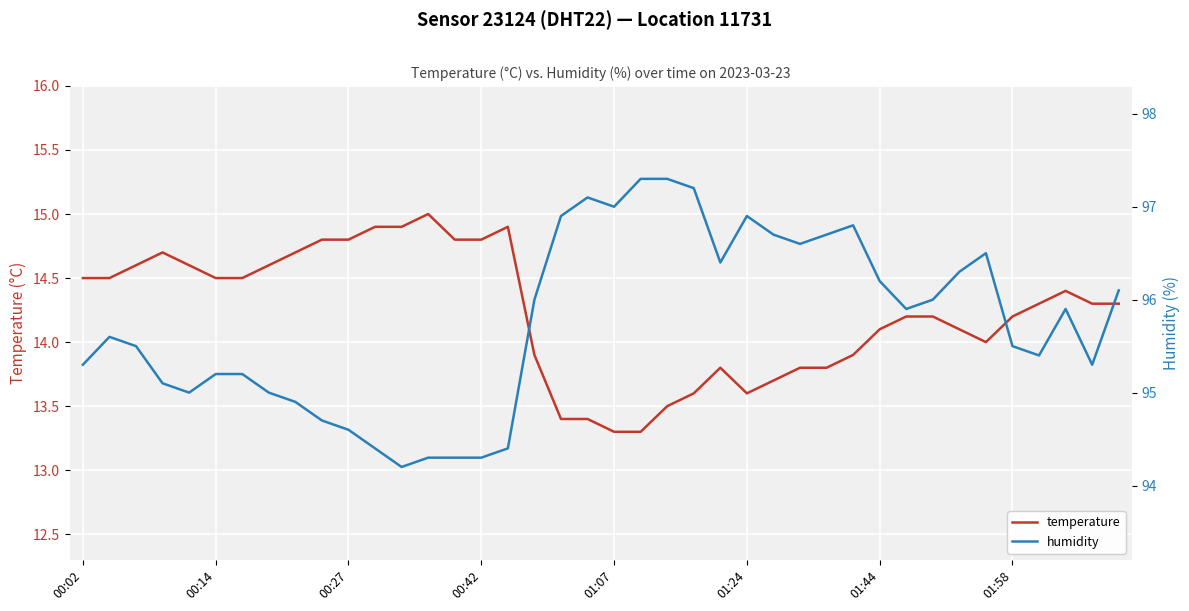

What is the highest value of the temperature series?

15.0